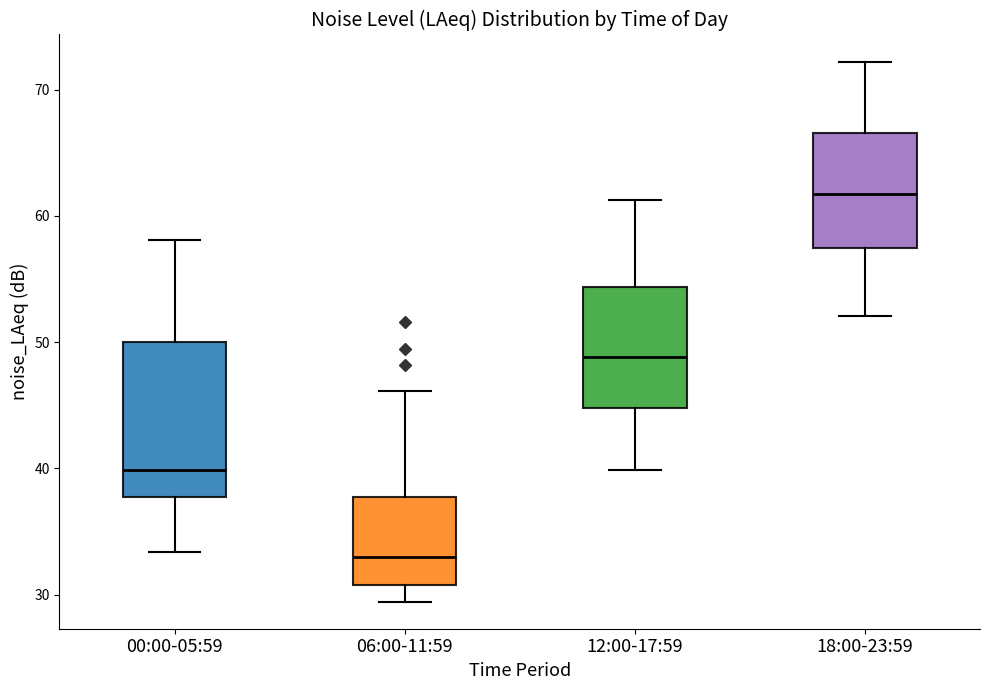

Which box's median line is the highest?

18:00-23:59